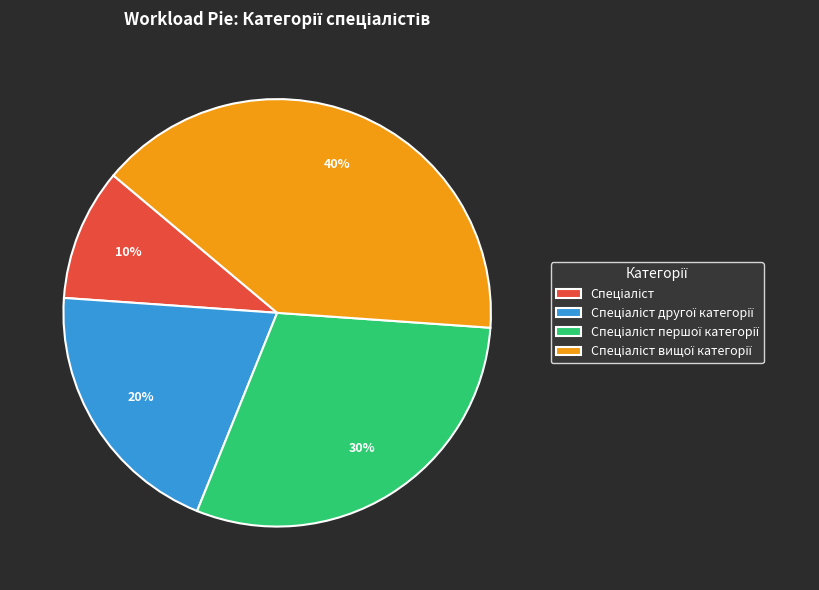

Is there any slice that represents more than half of the pie?

No